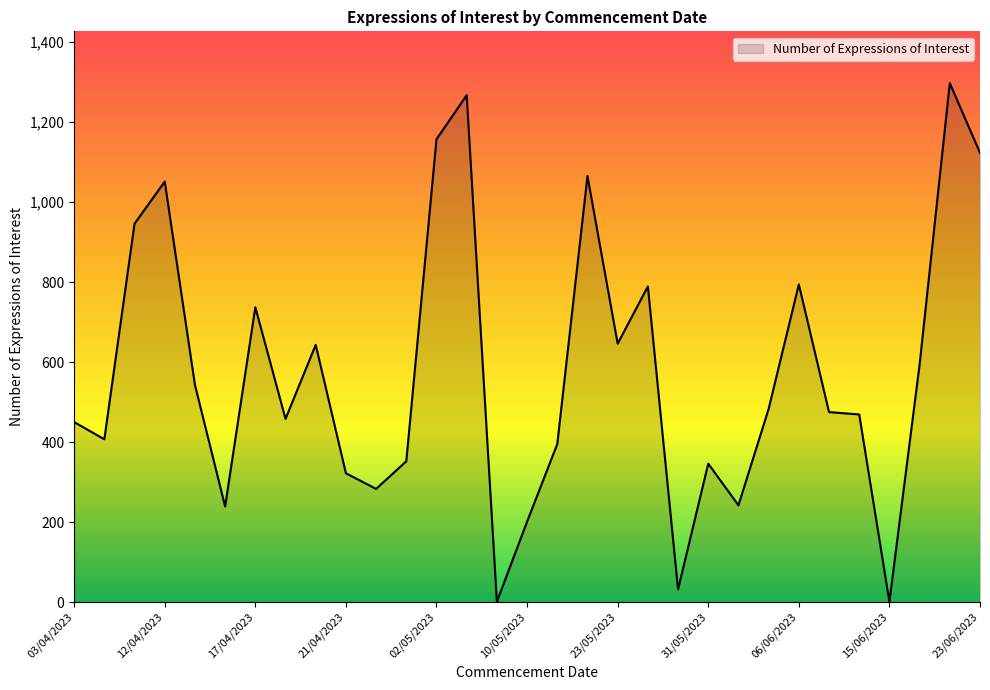

What is the minimum value shown in the chart?

1